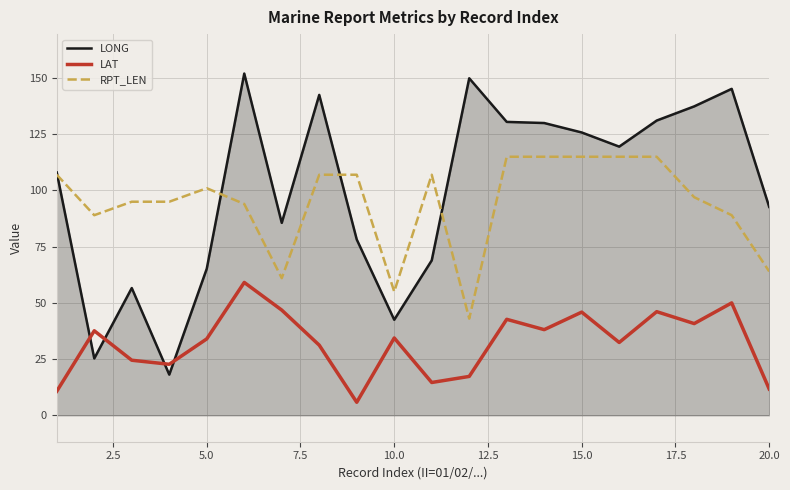

List the series in order of their peak value, highest first.

LONG, RPT_LEN, LAT